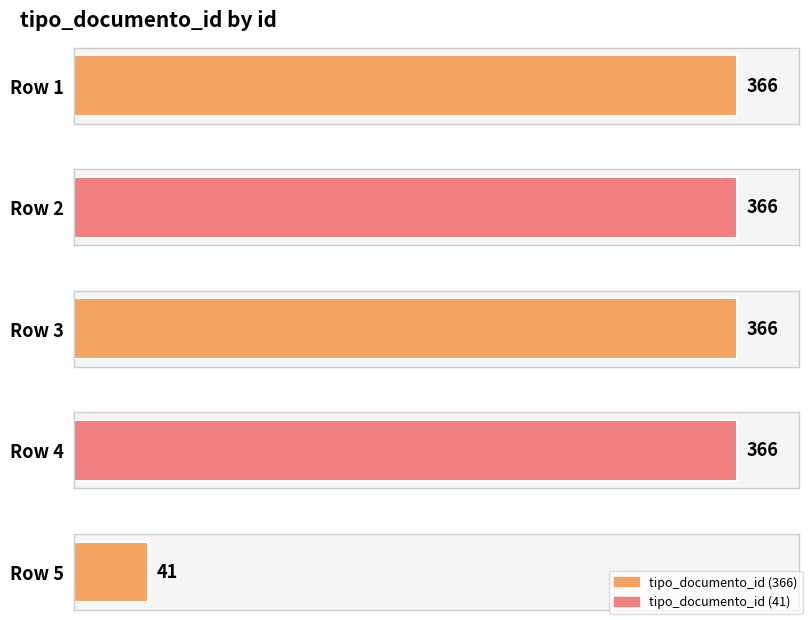

The chart shows a value of 68 at DYb7ToJJgYo%253D. True or false?

False